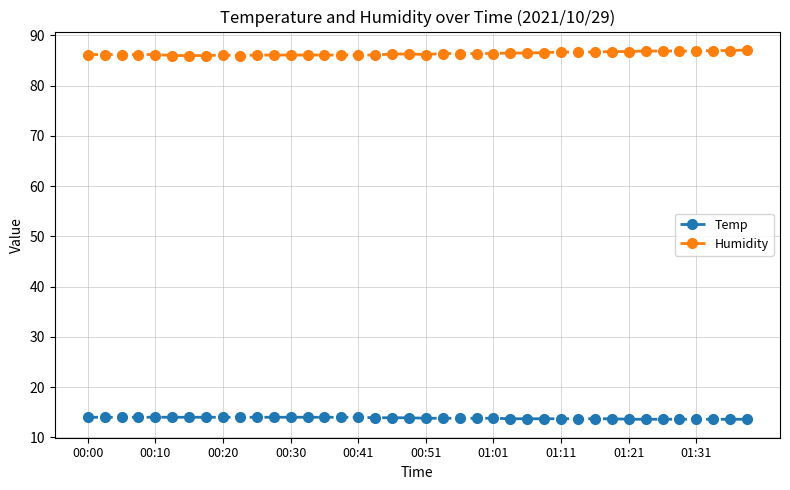

At how many categories does at least one series exceed 30?

40